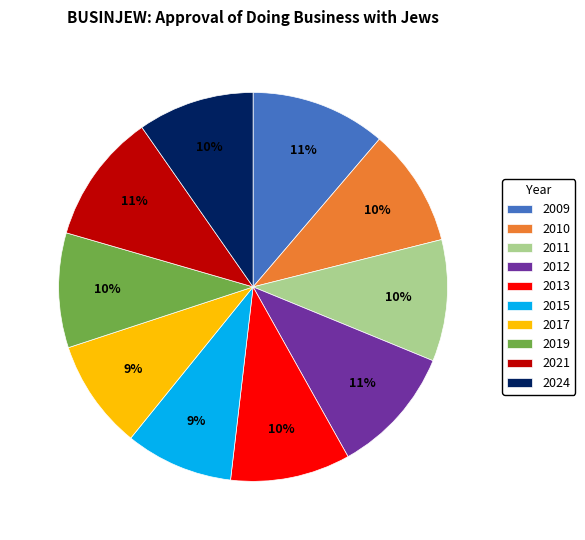

To the nearest percent, what percentage of the pie is 2021?

11%